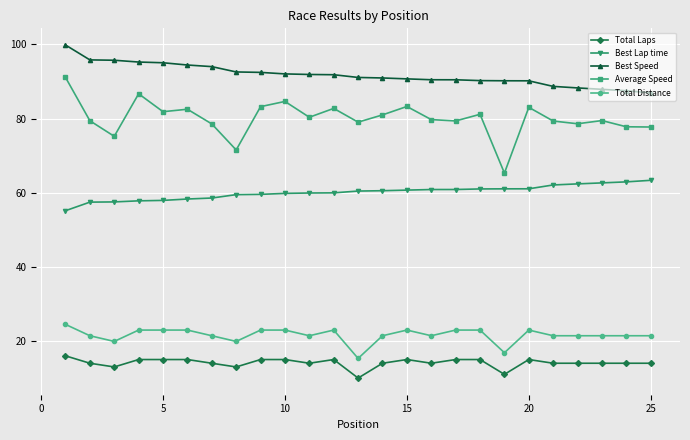

What is the sum of all Best Speed values?

2294.9